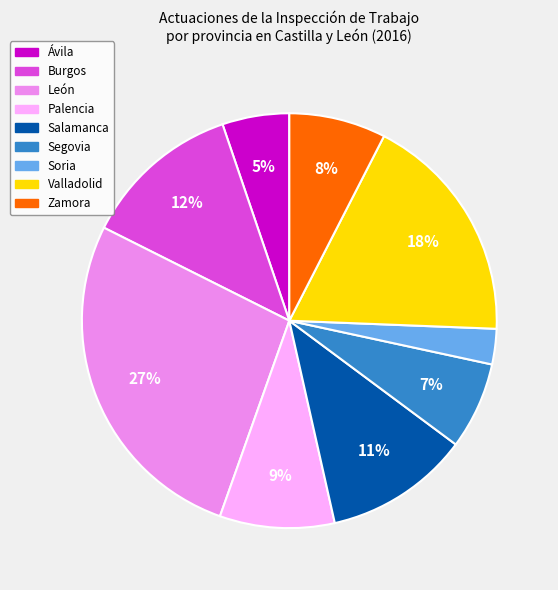

Between León and Burgos, which is larger?

León